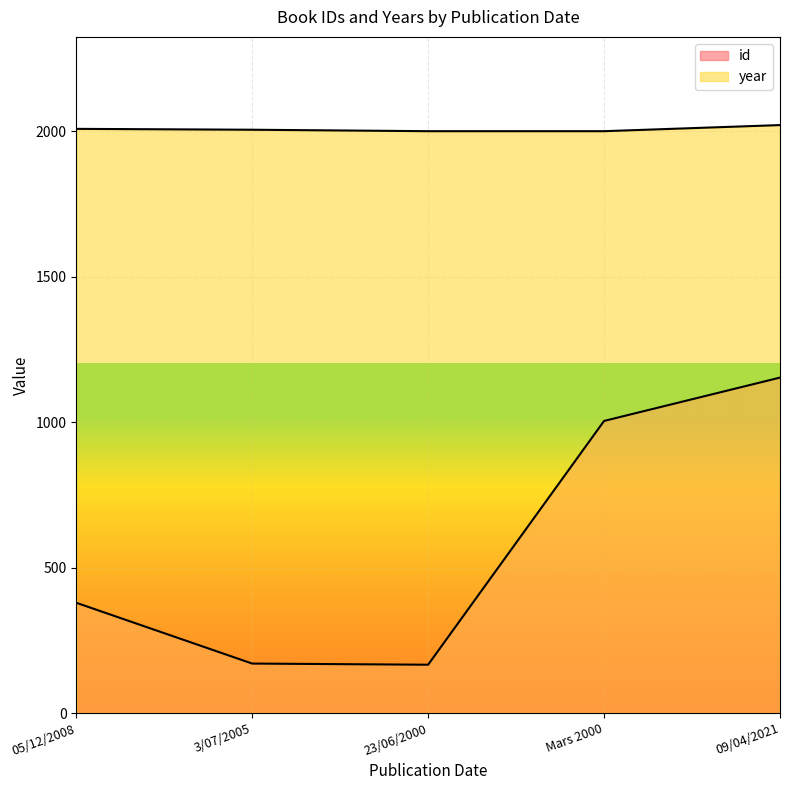

What is the difference between the second highest and second lowest values in the year series?

8